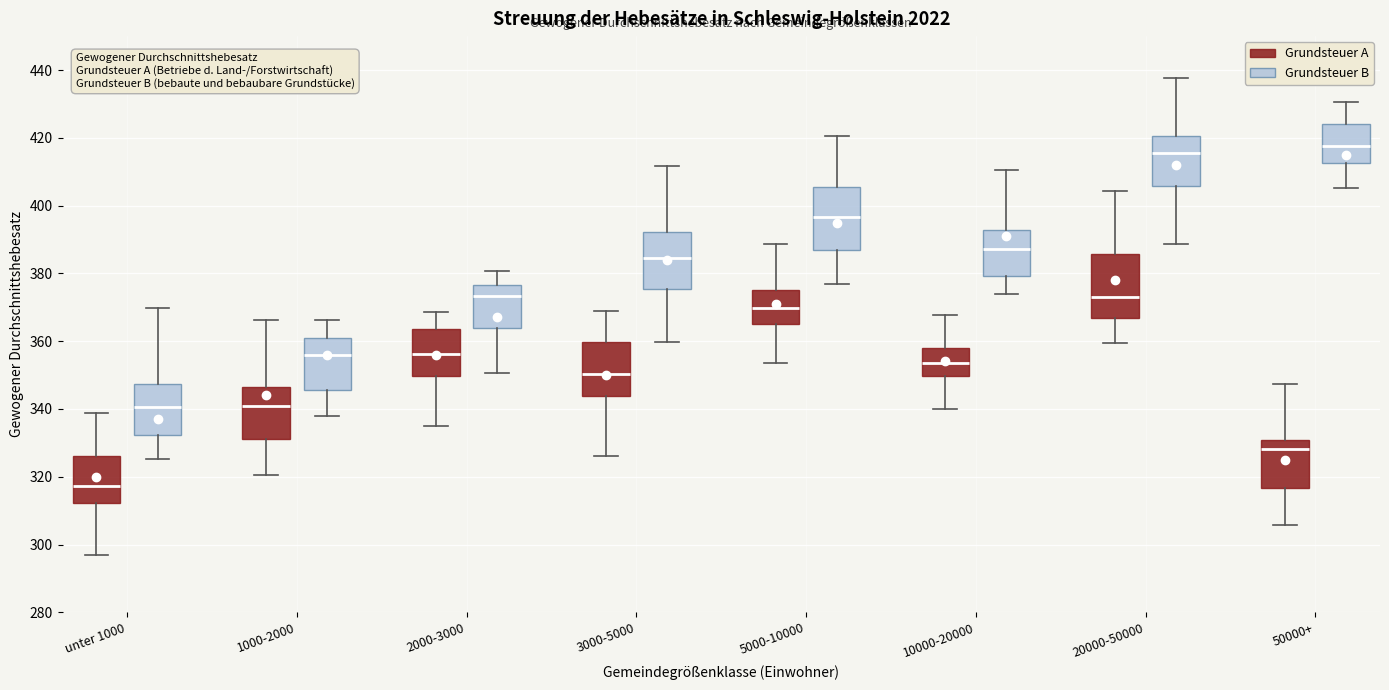

Which box has the lowest median line?

unter 1000 (Grundsteuer A)